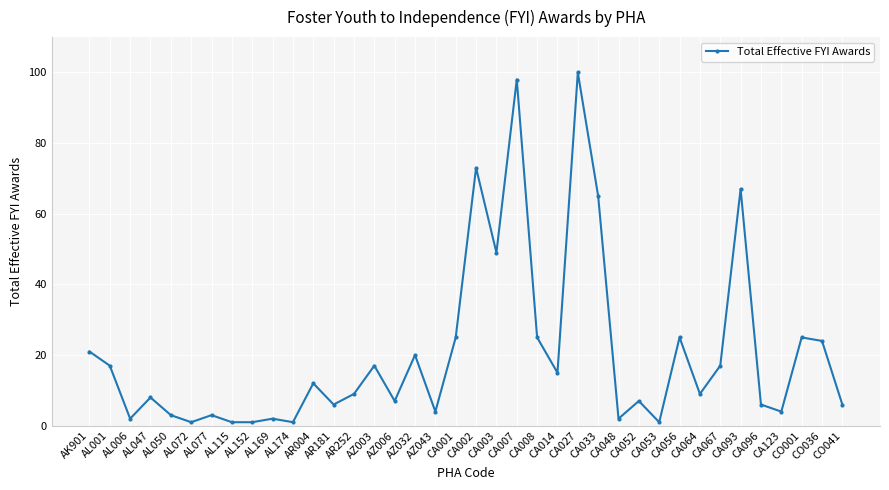

Reading left to right, list all the values displayed in this chart.

21	17	2	8	3	1	3	1	1	2	1	12	6	9	17	7	20	4	25	73	49	98	25	15	100	65	2	7	1	25	9	17	67	6	4	25	24	6